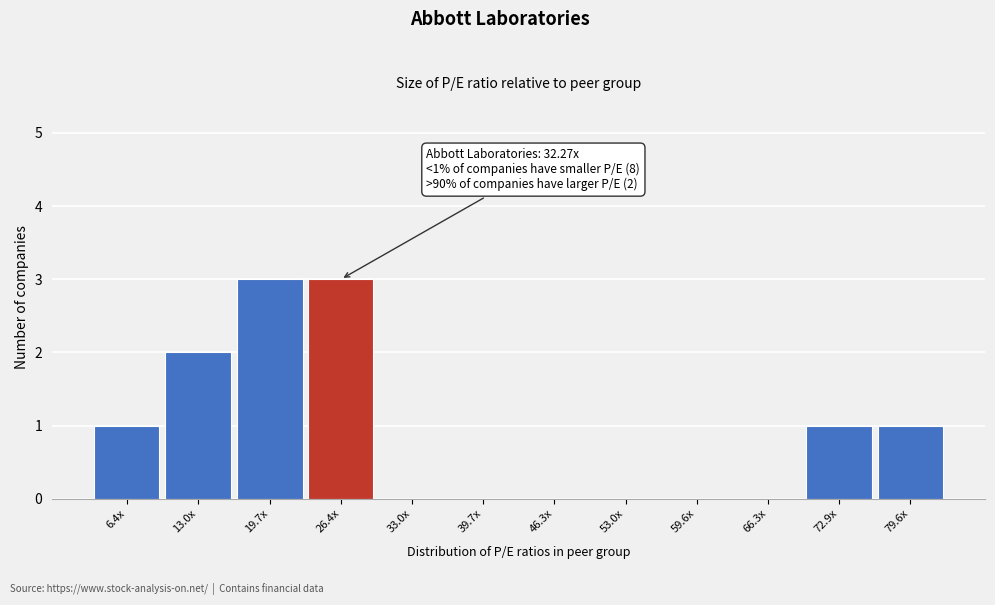

Reading left to right, list all the values displayed in this chart.

6.4x=1	13.0x=2	19.7x=3	26.4x=3	33.0x=0	39.7x=0	46.3x=0	53.0x=0	59.6x=0	66.3x=0	72.9x=1	79.6x=1